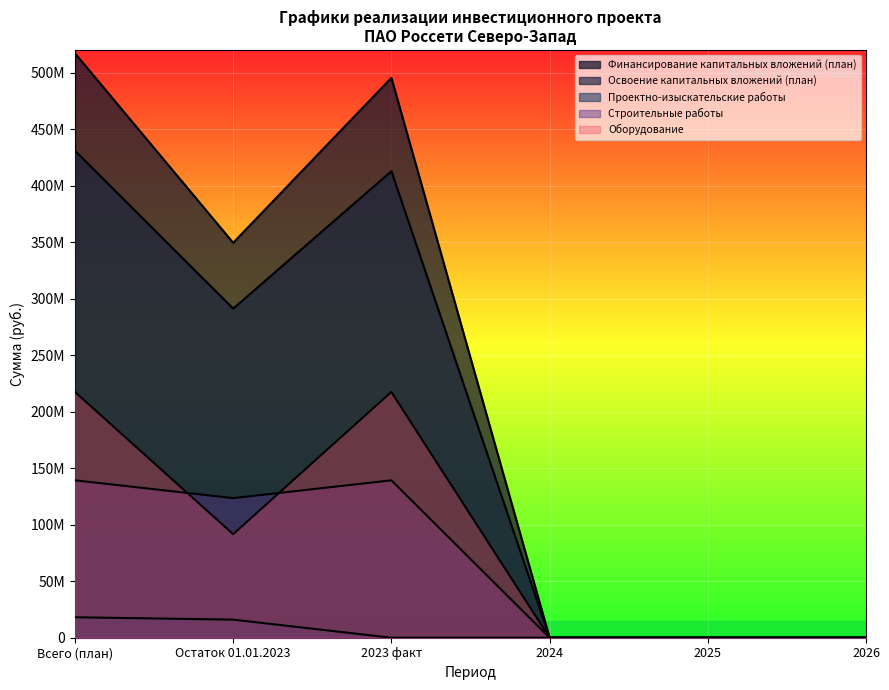

List the labels in order of Финансирование капитальных вложений (план) value, largest first.

Всего (план), 2023 факт, Остаток 01.01.2023, 2024, 2025, 2026